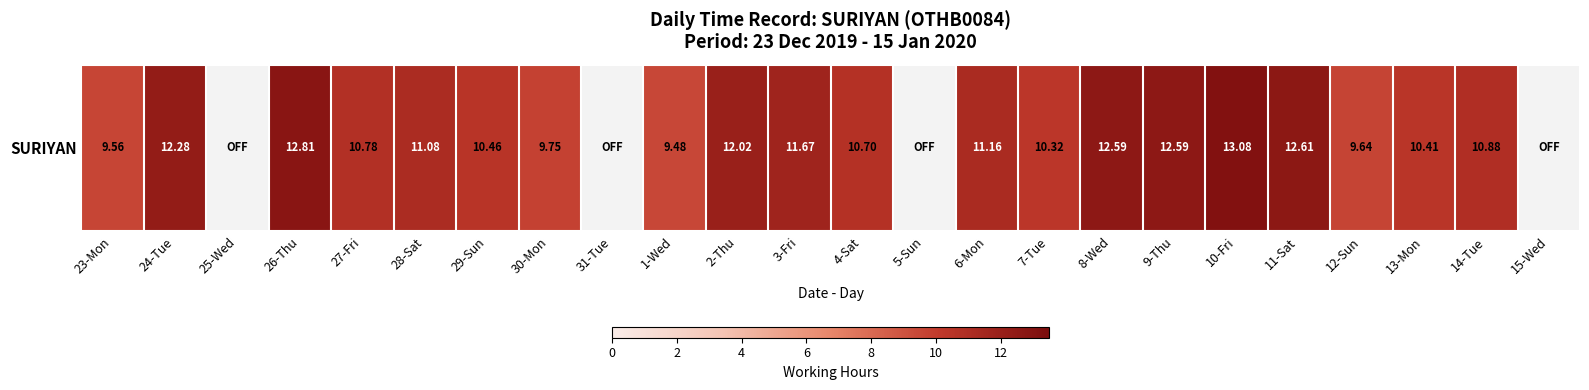

How many series are shown in this chart?

1